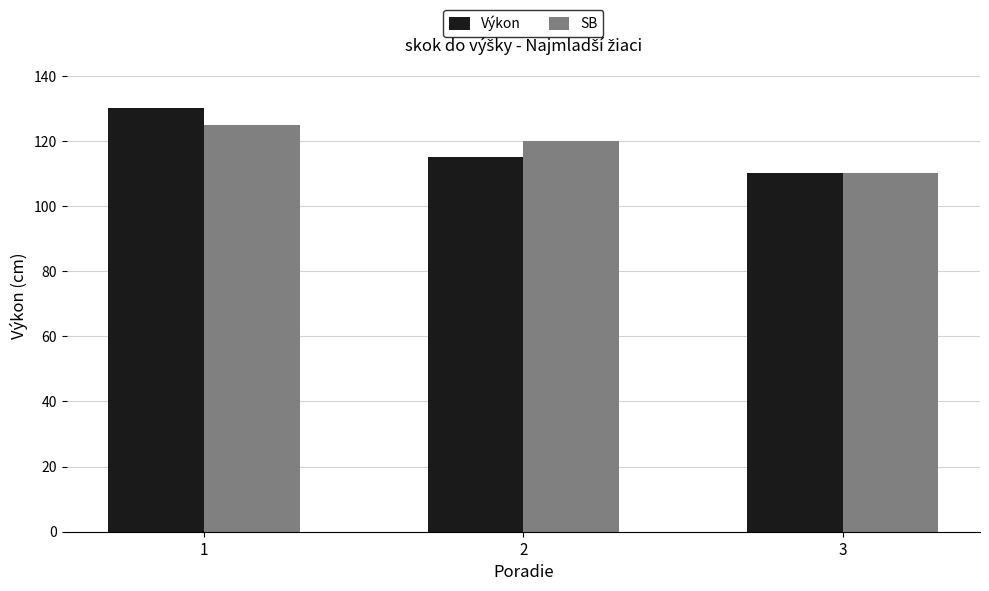

How many bars are there in total?

6